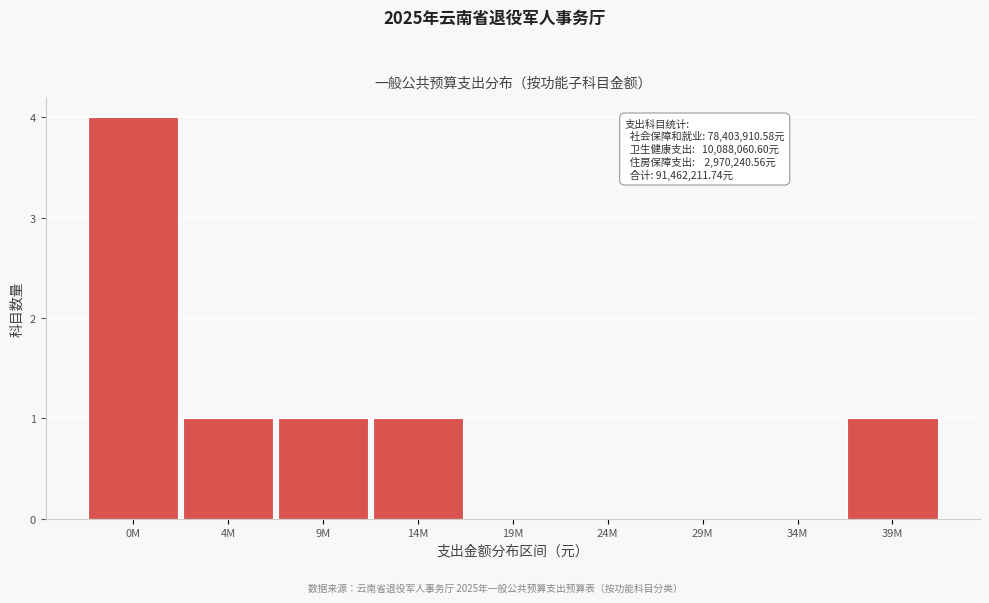

Reading left to right, extract all data points from this chart.

0M=4	4M=1	9M=1	14M=1	19M=0	24M=0	29M=0	34M=0	39M=1